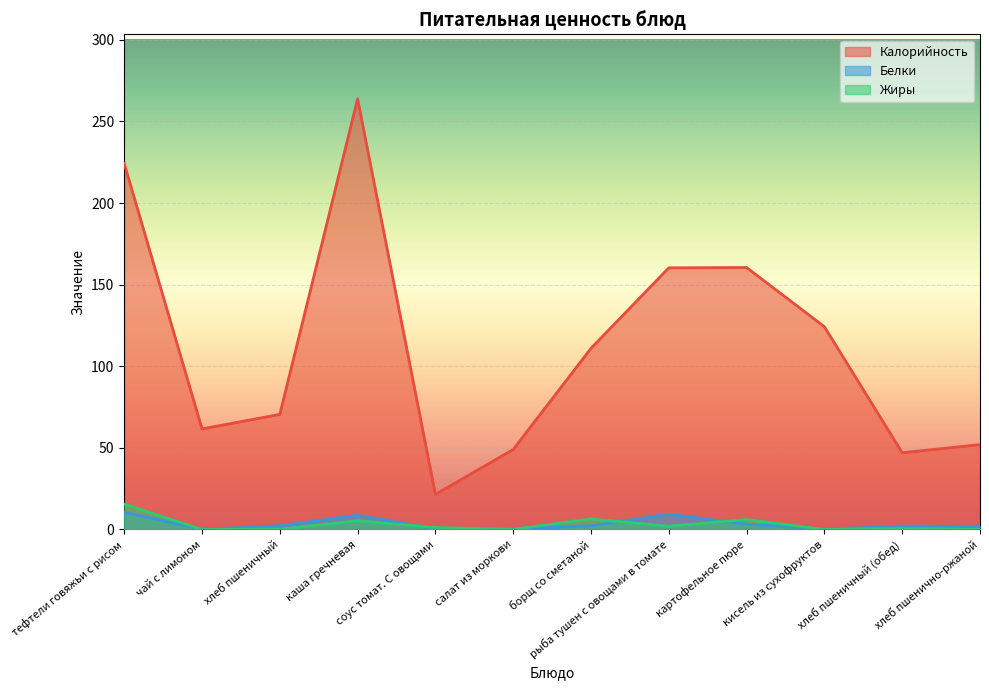

Reading left to right, what are all the values shown in this chart?

Калорийность: 224.2	61.6	70.5	263.8	21.5	49.0	111.0	160.3	160.5	124.2	47.0	52.0
Белки: 10.5	0.1	2.3	8.7	0.4	0.4	2.2	9.4	3.2	0.3	2.0	2.0
Жиры: 15.5	0.0	0.2	5.4	1.2	0.1	6.5	2.0	6.1	0.0	0.6	0.0